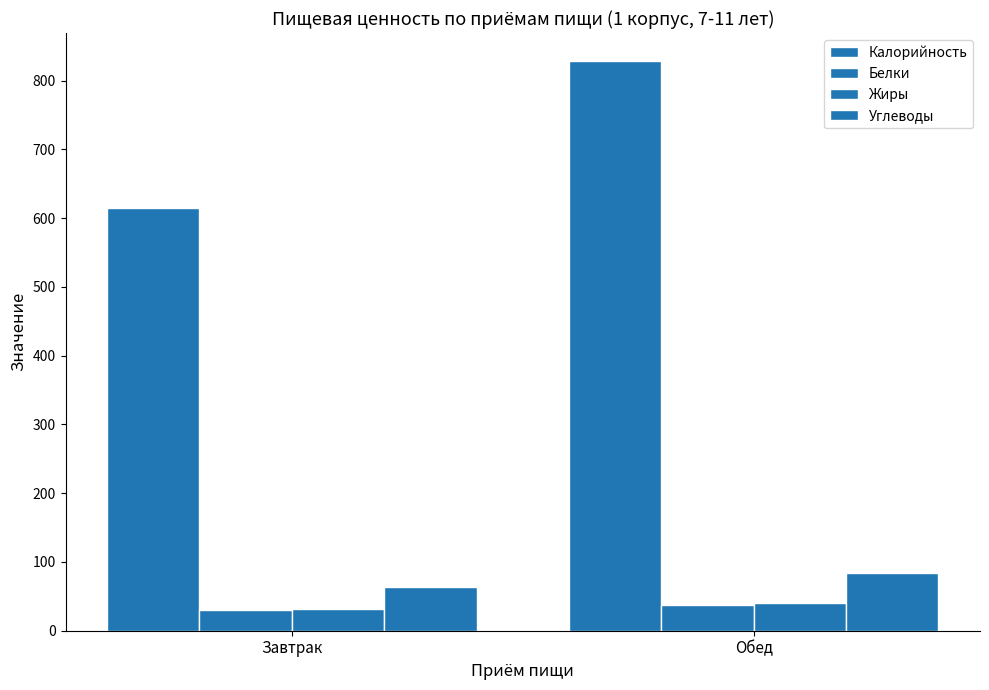

How many data points in Углеводы are above 83?

1